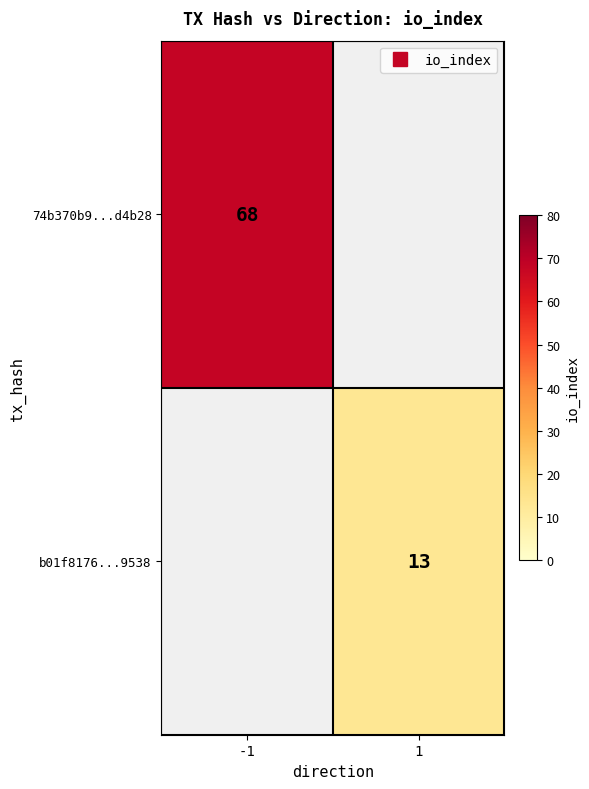

List the labels in order of b01f8176...9538 value, smallest first.

-1, 1